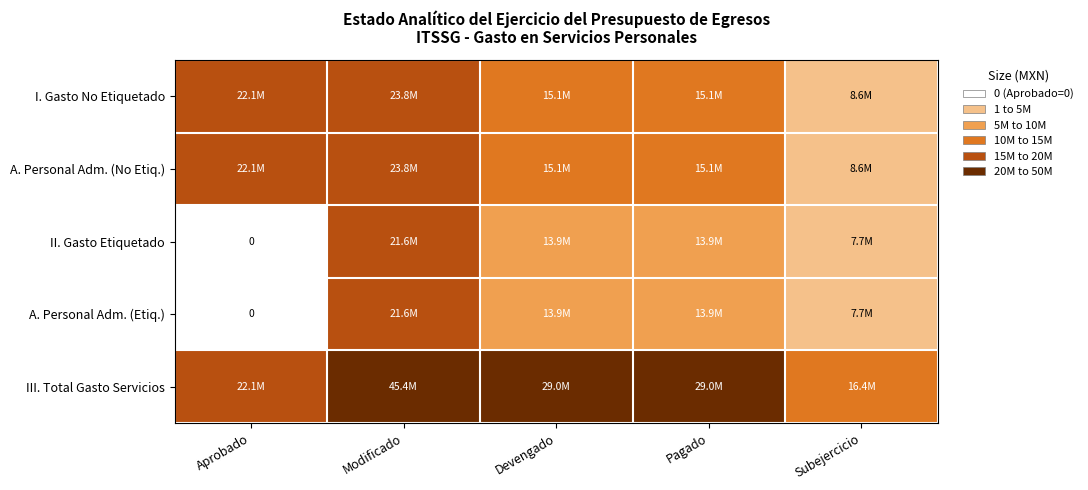

Is the value of II. Gasto Etiquetado at Aprobado greater than the value of I. Gasto No Etiquetado at Pagado?

No